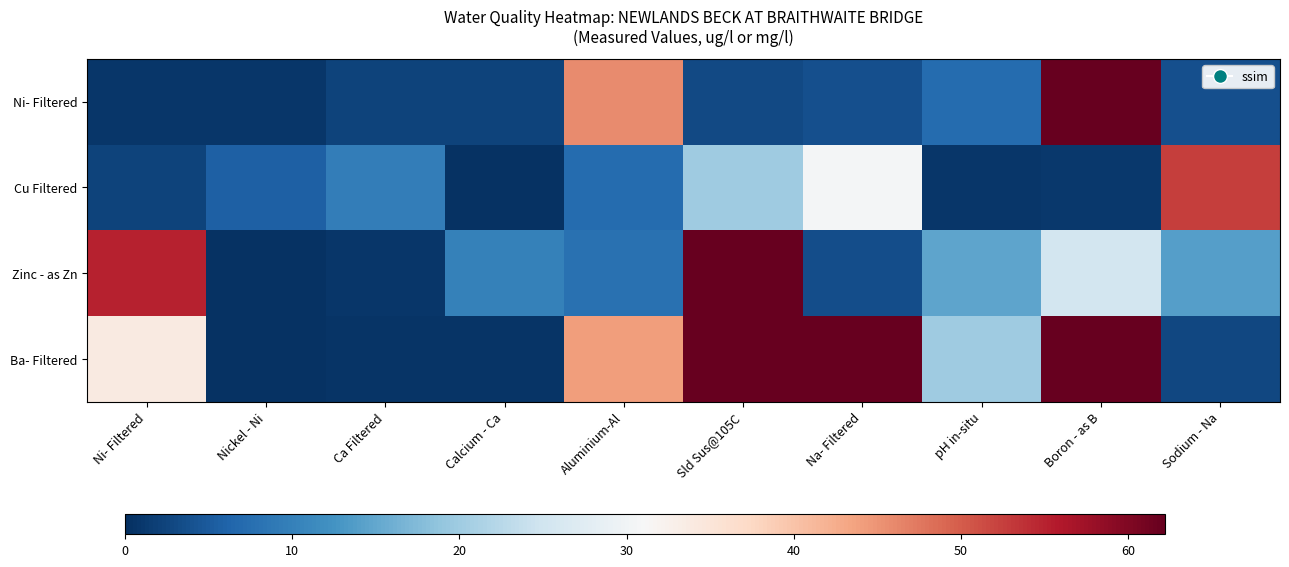

Count the number of categories in the chart.

10